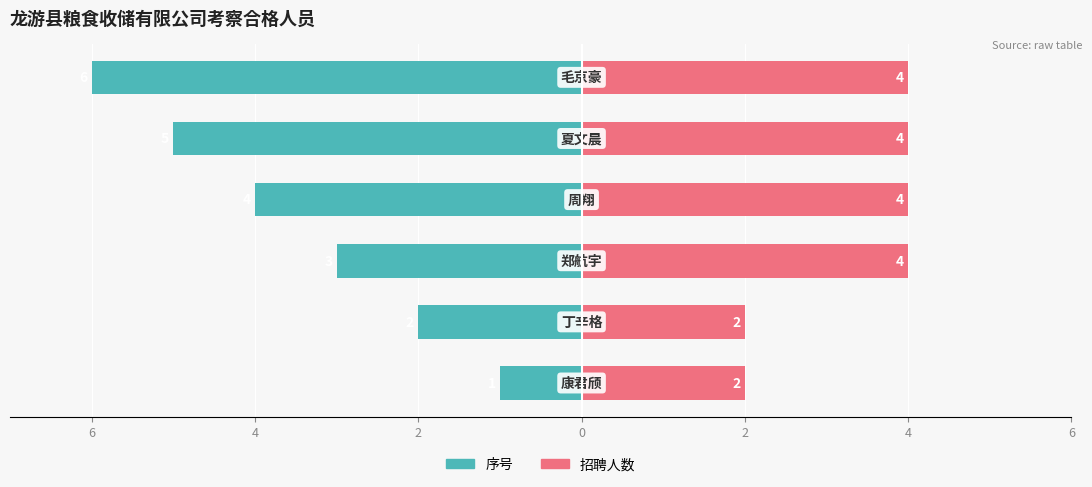

What is the value of the 招聘人数 bar at the 4th from the left?

4